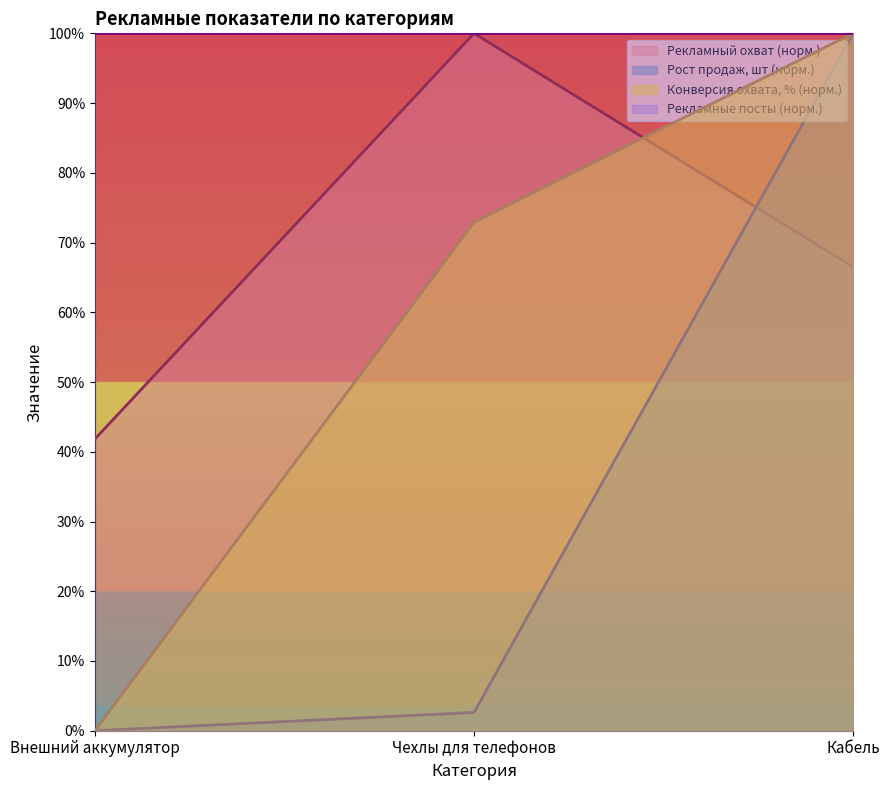

What is the sum of all Конверсия рекламного охвата в продажи, % values?

172.9